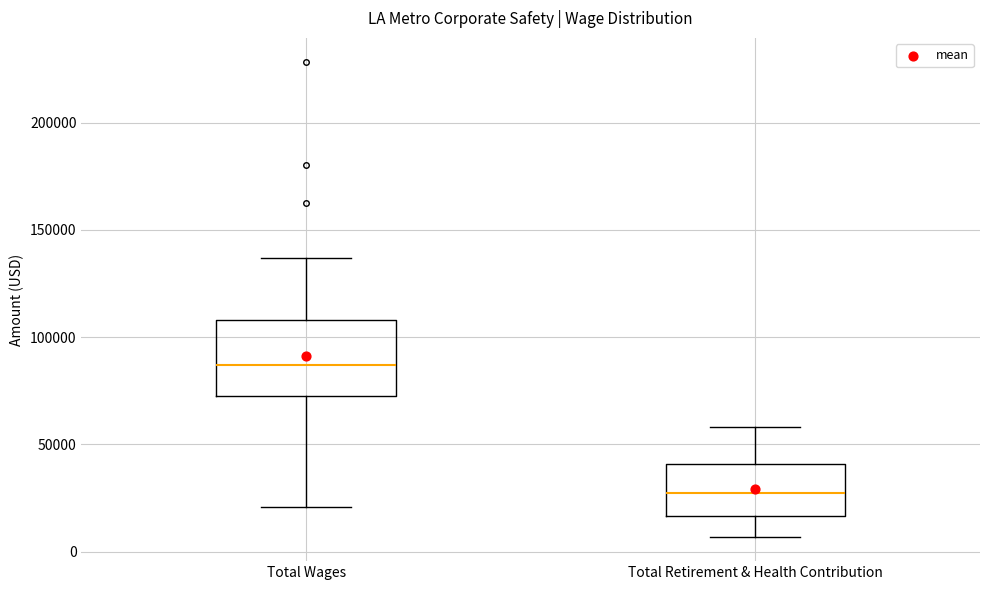

Where is the upper edge of the box for Total Wages on the y-axis? The values are not printed on the chart, so give them approximately, as read against the axis.

110000